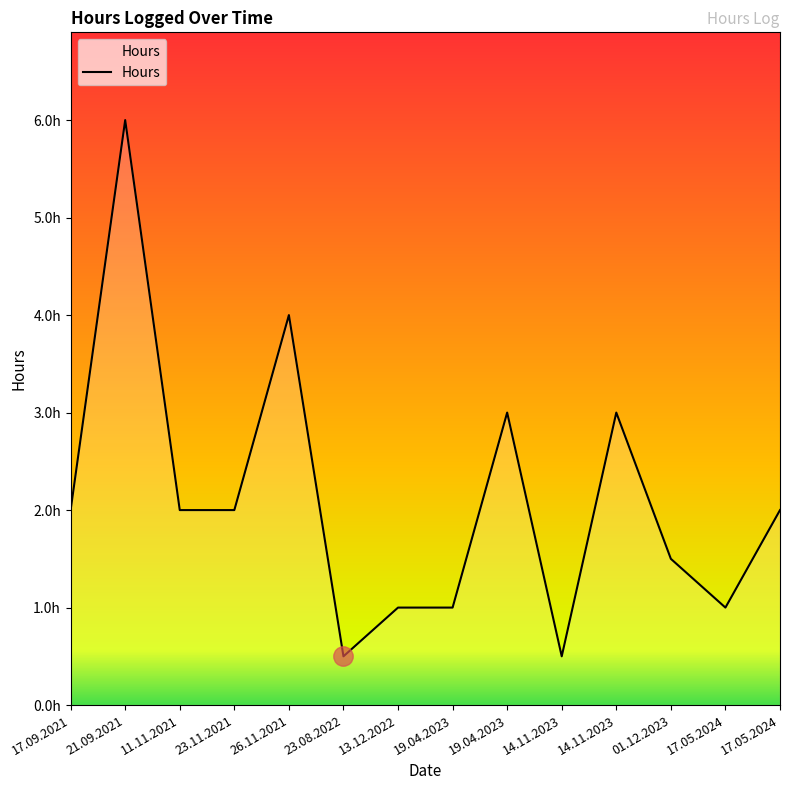

What is the approximate value at 13.12.2022?

1.0